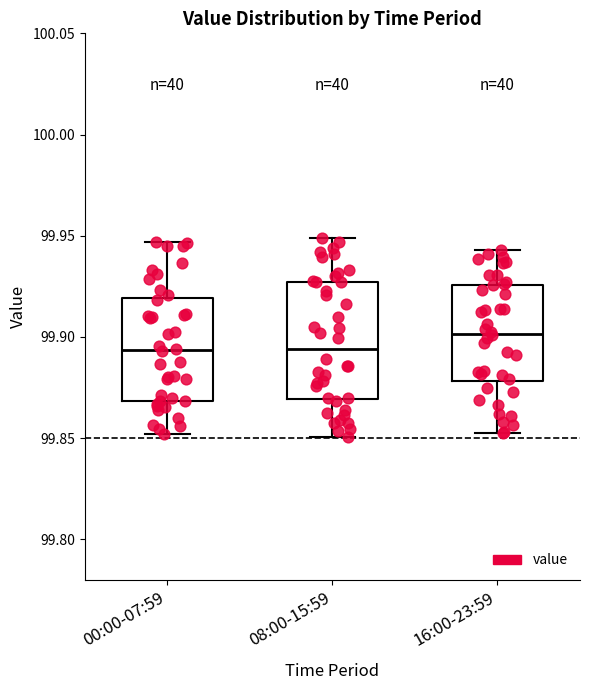

Where does the upper whisker of the box for 08:00-15:59 end on the y-axis? The values are not printed on the chart, so give them approximately, as read against the axis.

99.950